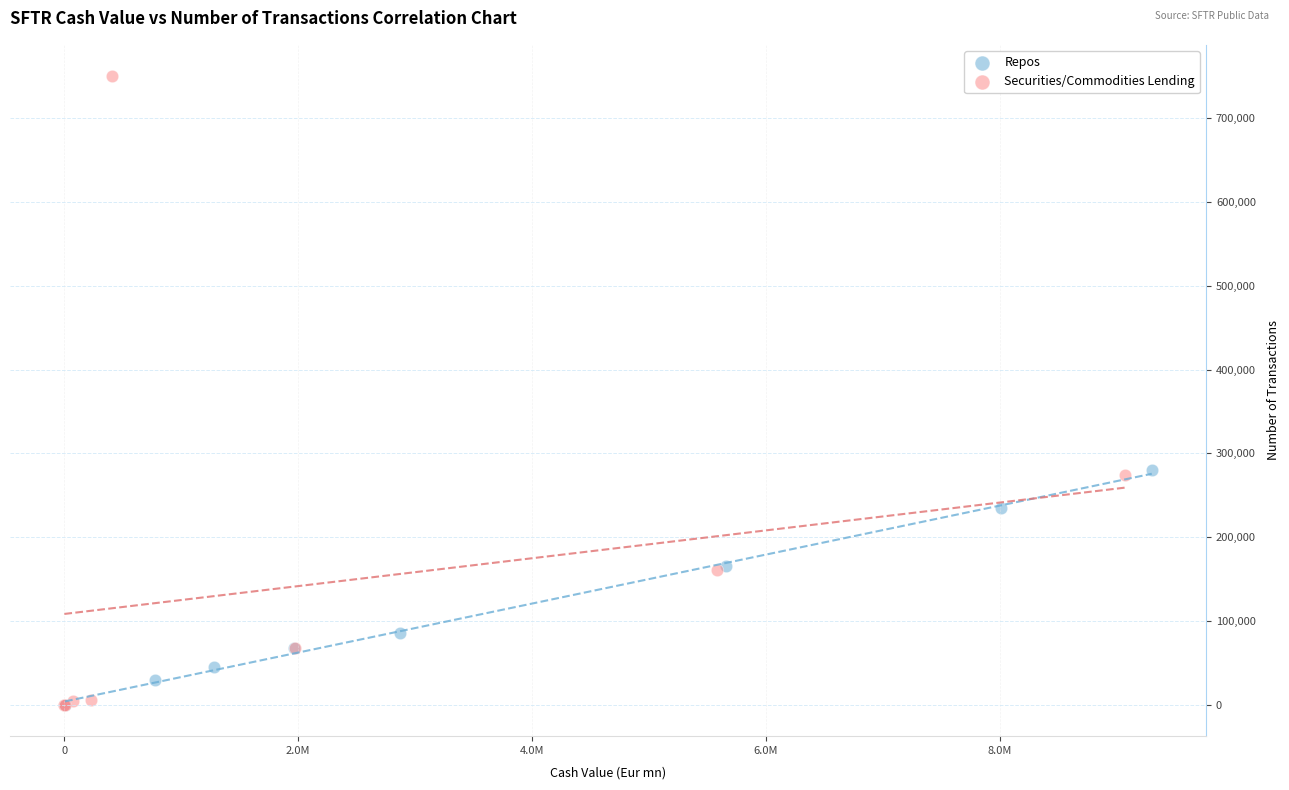

What are all the series names shown in the legend?

Repos, Securities/Commodities Lending